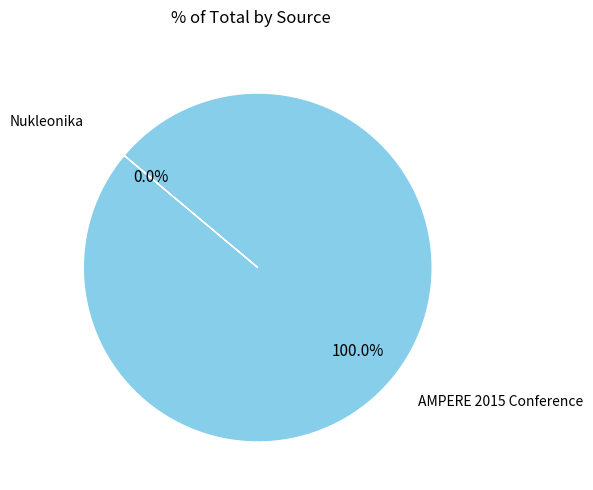

Is there any slice that represents more than half of the pie?

Yes